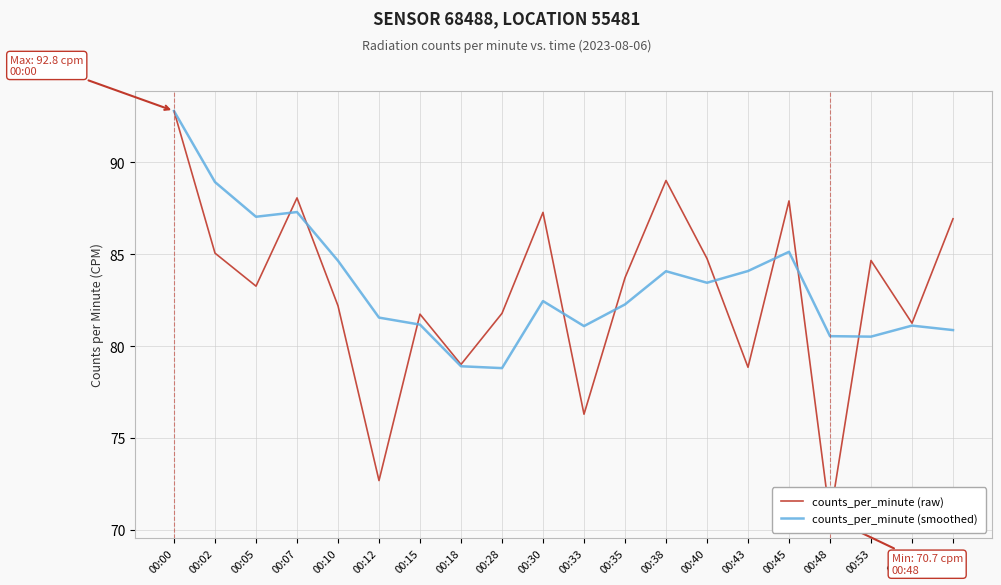

How many interior local peaks does the counts_per_minute (raw) series have?

6